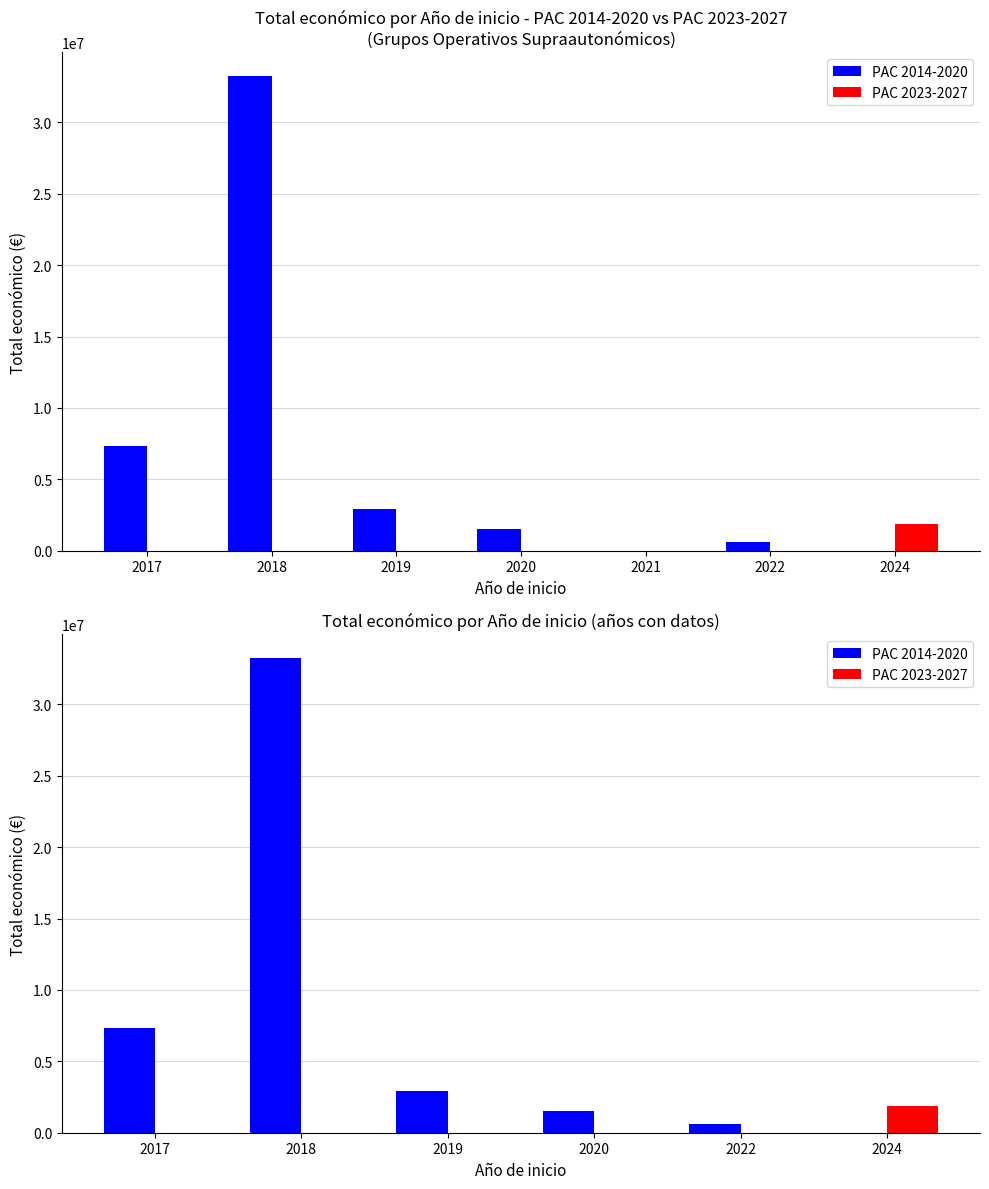

The value of PAC 2023-2027 at 2022 is 648197. True or false?

False